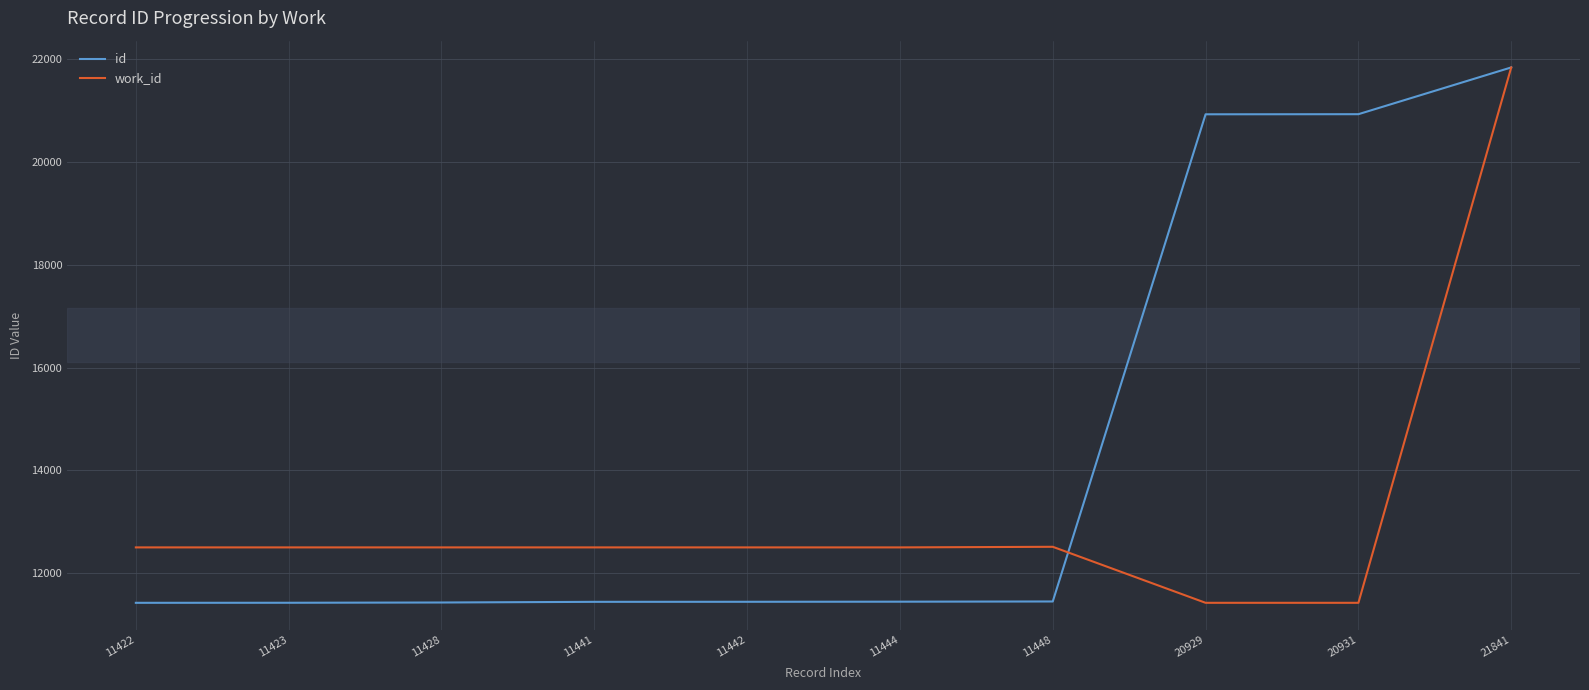

What is the difference between the highest and lowest values at 11428?

1072.4